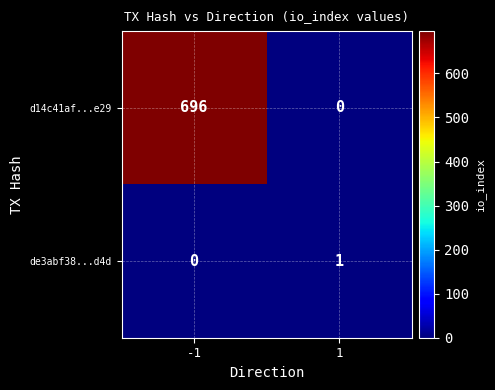

Rank the series by their maximum value, from lowest to highest.

de3abf38...d4d, d14c41af...e29